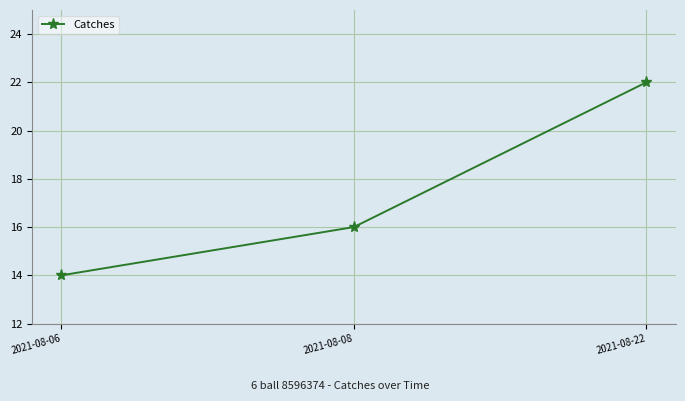

At which label is the value closest to 18?

2021-08-08